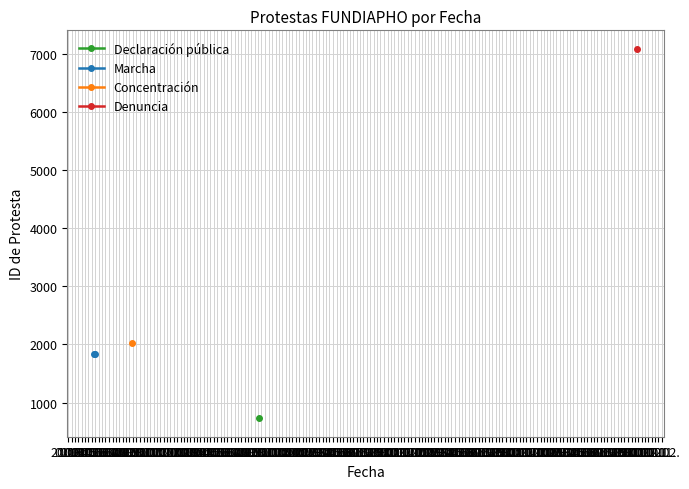

What is the label of the 1st point from the right?

01.04.